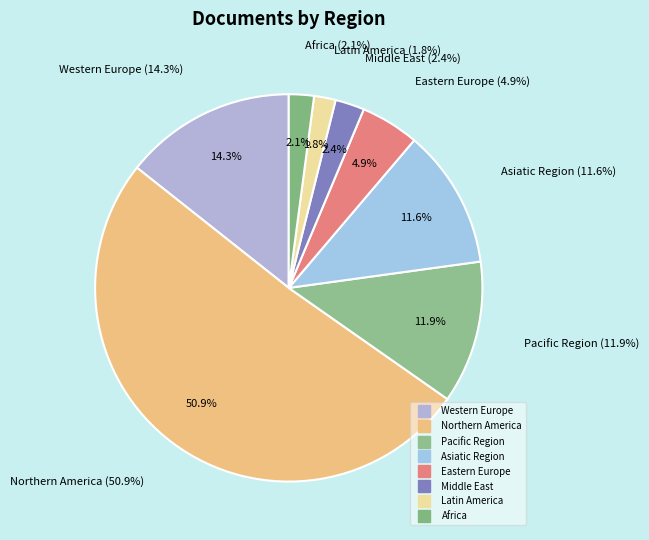

Rank the categories by value from lowest to highest.

Latin America, Africa, Middle East, Eastern Europe, Asiatic Region, Pacific Region, Western Europe, Northern America